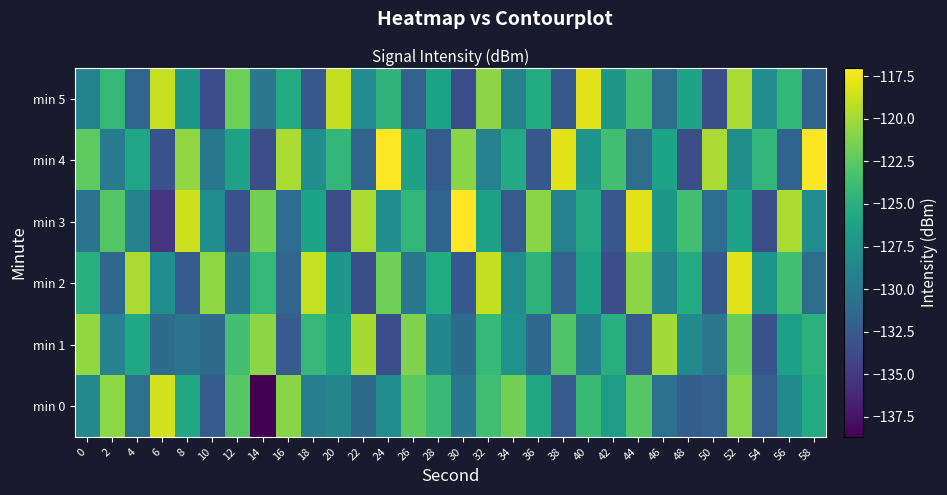

Reading right to left, what are all the values shown in this chart?

min 0: 58=-125.3	56=-128.4	54=-132.1	52=-120.9	50=-131.9	48=-132.3	46=-130.7	44=-122.7	42=-126.7	40=-123.9	38=-132.4	36=-125.7	34=-121.6	32=-123.7	30=-130.0	28=-123.9	26=-122.4	24=-128.1	22=-131.2	20=-128.8	18=-129.4	16=-120.8	14=-138.7	12=-122.7	10=-132.4	8=-125.7	6=-118.5	4=-130.7	2=-120.7	0=-128.5
min 1: 58=-124.8	56=-126.5	54=-133.2	52=-121.9	50=-130.1	48=-128.3	46=-120.0	44=-132.7	42=-125.1	40=-129.5	38=-122.9	36=-131.2	34=-127.7	32=-124.1	30=-131.0	28=-128.7	26=-121.2	24=-133.5	22=-119.9	20=-126.3	18=-124.2	16=-132.5	14=-120.8	12=-123.5	10=-131.2	8=-130.4	6=-131.0	4=-125.8	2=-129.1	0=-120.5
min 2: 58=-130.9	56=-123.6	54=-127.2	52=-118.0	50=-132.7	48=-125.3	46=-129.0	44=-120.8	42=-133.5	40=-126.1	38=-131.9	36=-124.6	34=-128.2	32=-119.0	30=-132.7	28=-125.3	26=-130.0	24=-121.8	22=-133.5	20=-127.1	18=-118.9	16=-131.6	14=-124.2	12=-129.9	10=-120.7	8=-132.3	6=-128.0	4=-119.8	2=-131.5	0=-125.1
min 3: 58=-128.0	56=-119.8	54=-133.5	52=-126.1	50=-130.9	48=-123.6	46=-127.2	44=-118.0	42=-132.8	40=-125.5	38=-129.1	36=-120.9	34=-132.6	32=-126.2	30=-117.0	28=-131.7	26=-124.3	24=-128.0	22=-119.8	20=-133.5	18=-126.1	16=-130.9	14=-121.6	12=-133.2	10=-127.9	8=-118.7	6=-135.3	4=-129.0	2=-122.8	0=-130.5
min 4: 58=-117.0	56=-131.7	54=-124.3	52=-128.0	50=-119.8	48=-133.5	46=-126.1	44=-130.9	42=-123.6	40=-127.2	38=-118.0	36=-132.8	34=-125.5	32=-129.1	30=-120.9	28=-132.6	26=-126.2	24=-117.0	22=-131.7	20=-124.3	18=-128.0	16=-119.8	14=-133.5	12=-126.1	10=-129.9	8=-120.6	6=-133.2	4=-125.9	2=-129.7	0=-122.3
min 5: 58=-131.7	56=-124.3	54=-128.0	52=-119.8	50=-133.5	48=-126.1	46=-130.9	44=-123.6	42=-127.2	40=-118.0	38=-132.7	36=-125.3	34=-129.0	32=-120.8	30=-133.5	28=-126.1	26=-131.9	24=-124.6	22=-128.2	20=-119.0	18=-132.7	16=-125.3	14=-130.0	12=-121.8	10=-133.5	8=-127.1	6=-118.9	4=-131.6	2=-124.2	0=-128.9